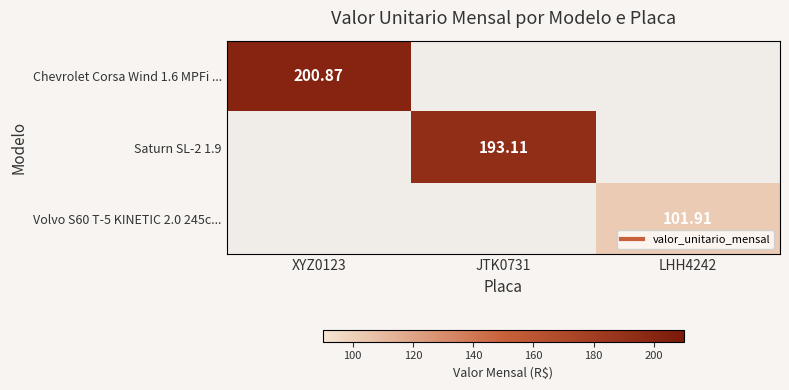

At which label does Saturn SL-2 1.9 reach its peak?

JTK0731